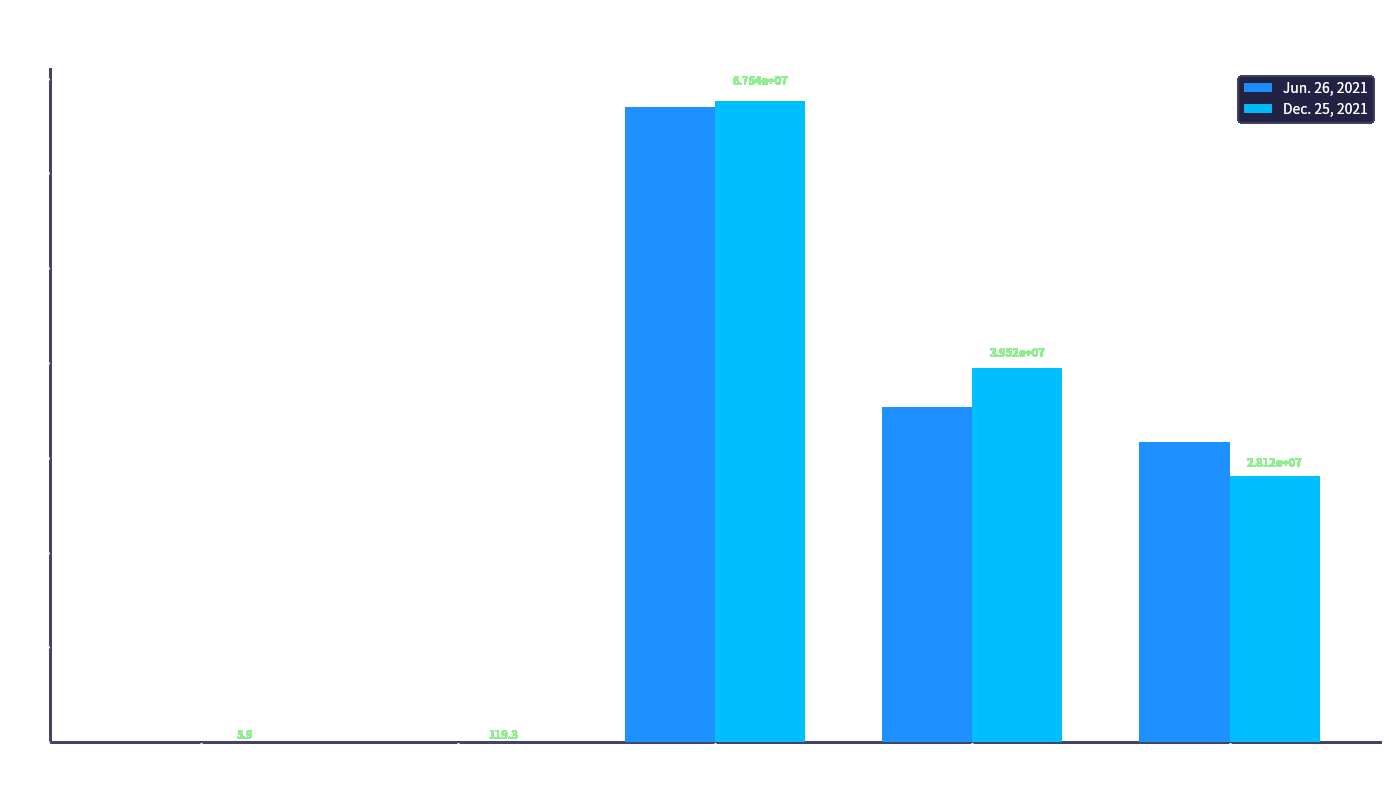

What are all the series names shown in the legend?

Jun. 26, 2021, Dec. 25, 2021